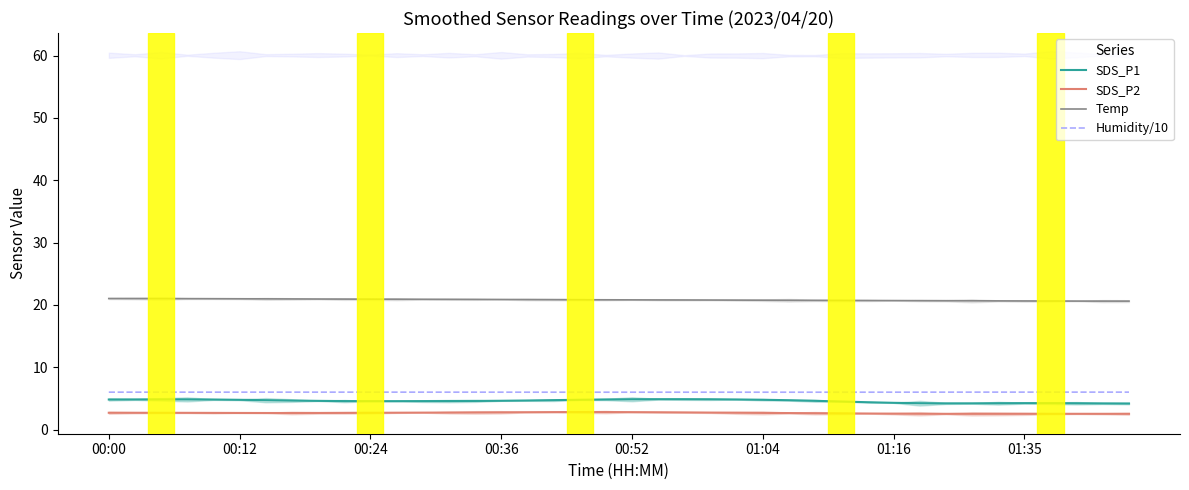

True or false: Temp and SDS_P1 cross at least once.

False